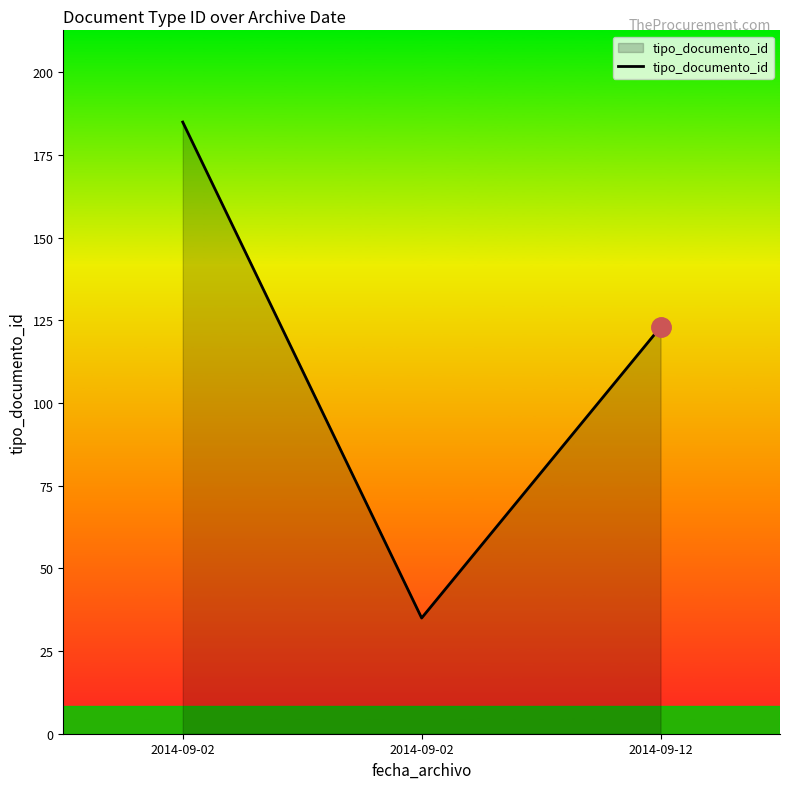

Count the number of categories in the chart.

3